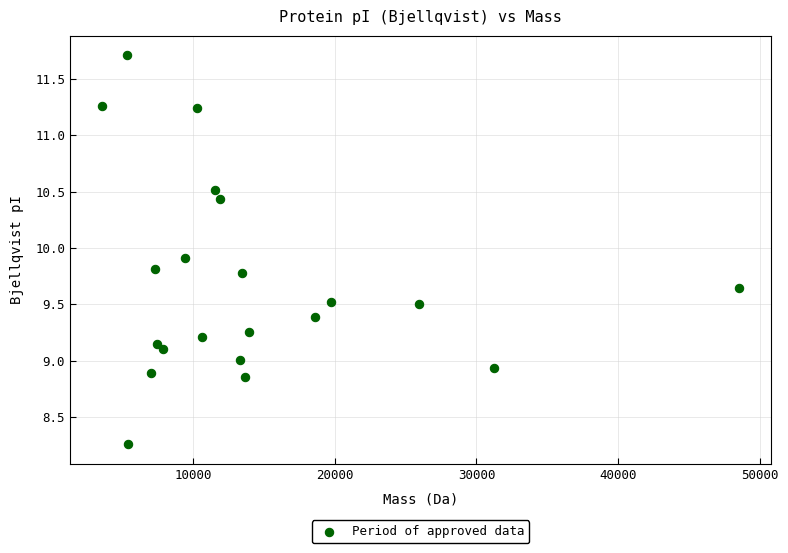

What is the range of X values (max minus min)?

44943.1